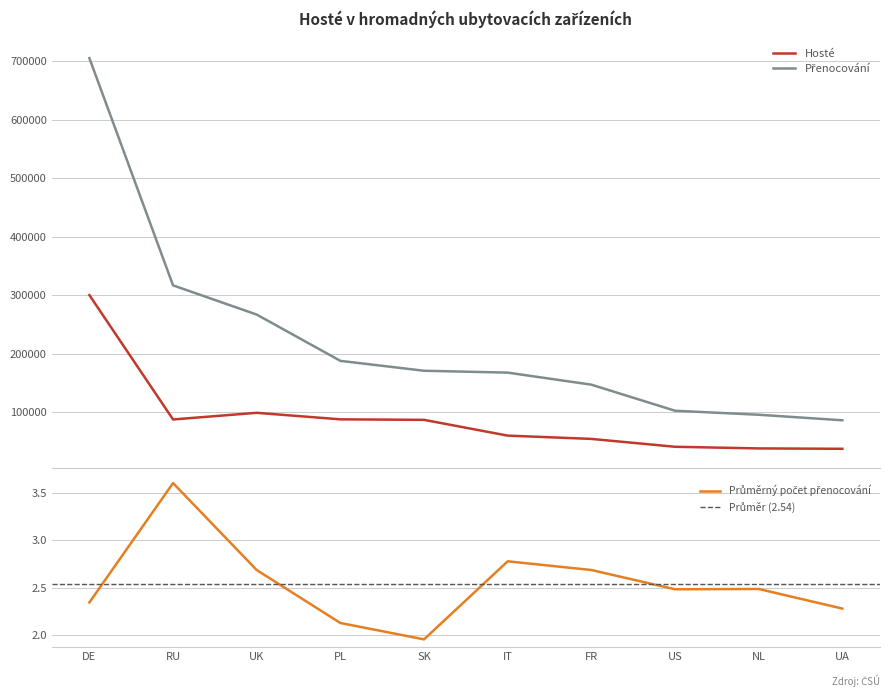

What is the difference between the highest and lowest values at UK?

167704